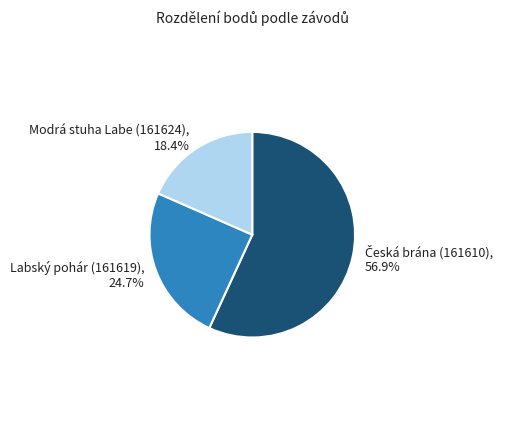

The Labský pohár (161619) slice represents 25% of the pie. True or false?

True